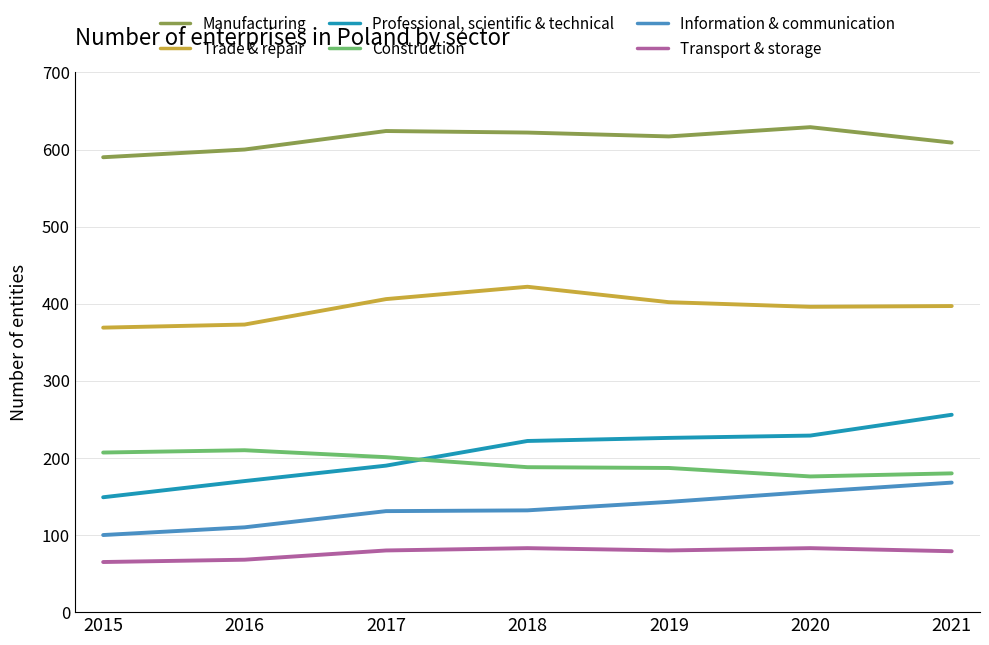

True or false: Trade & repair and Construction cross at least once.

False